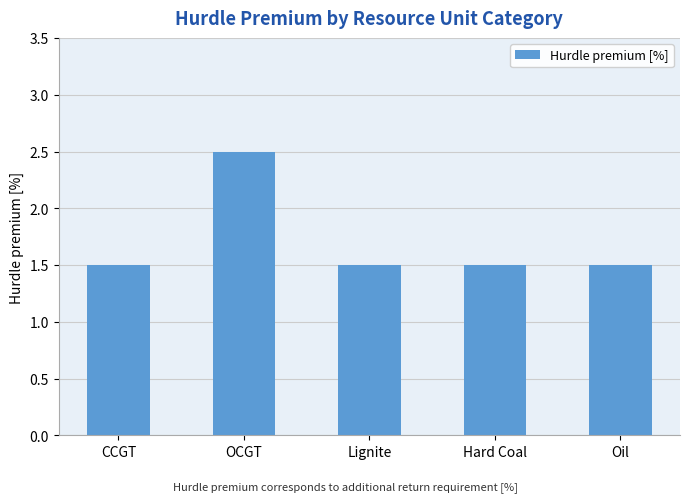

What is the smallest value displayed?

1.5